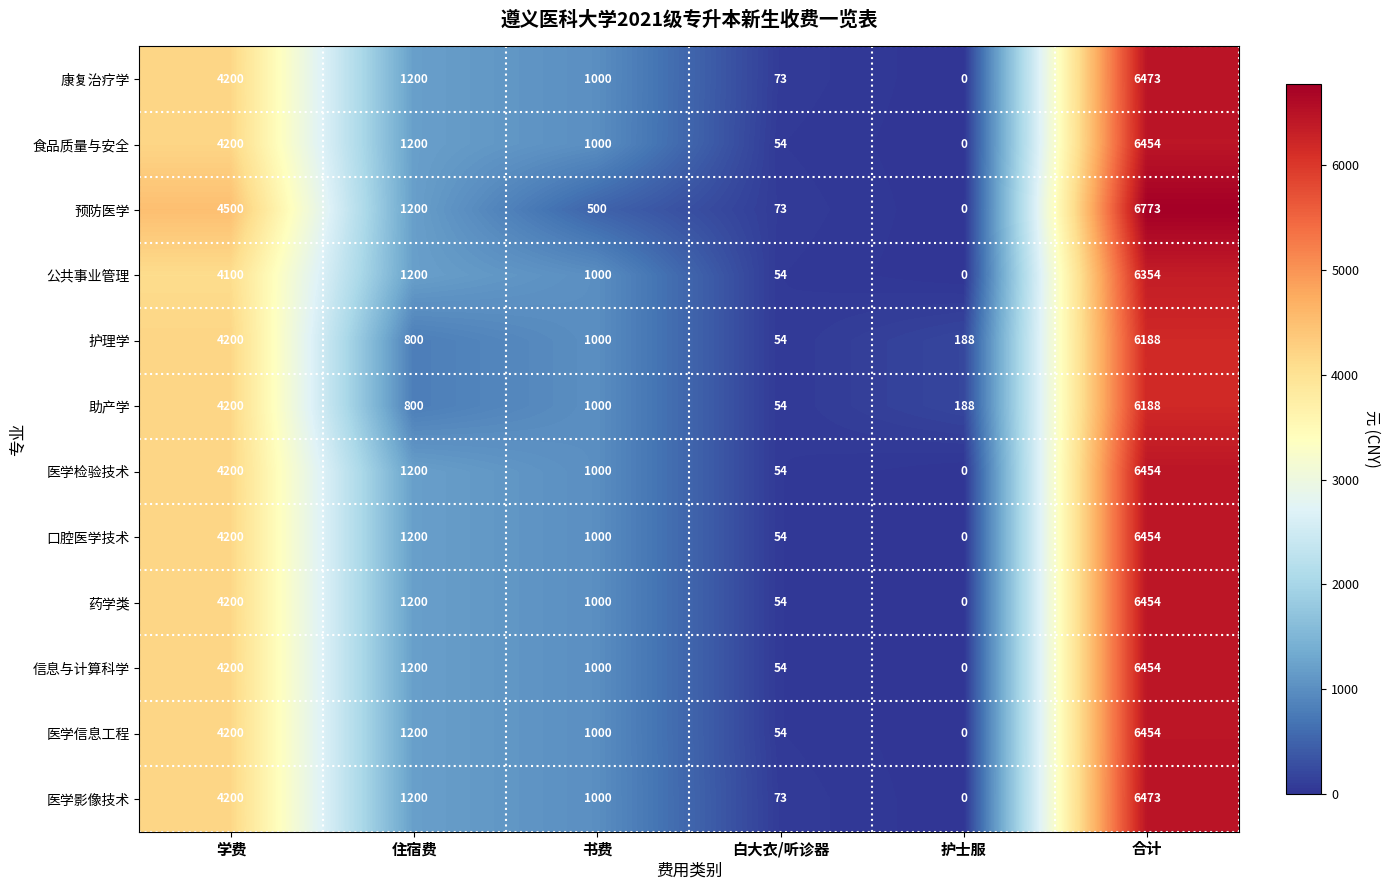

What is the difference between the maximum and minimum values in the 食品质量与安全 series?

6454